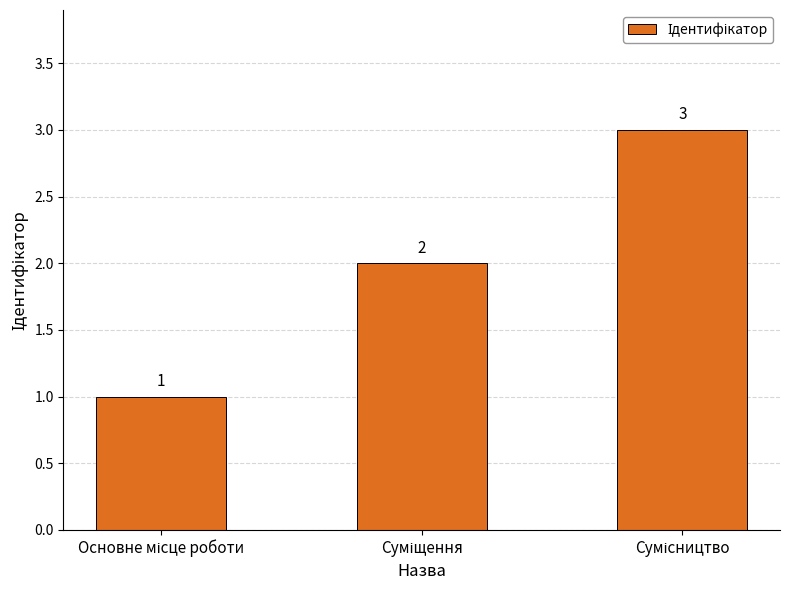

What is the sum of all values?

6